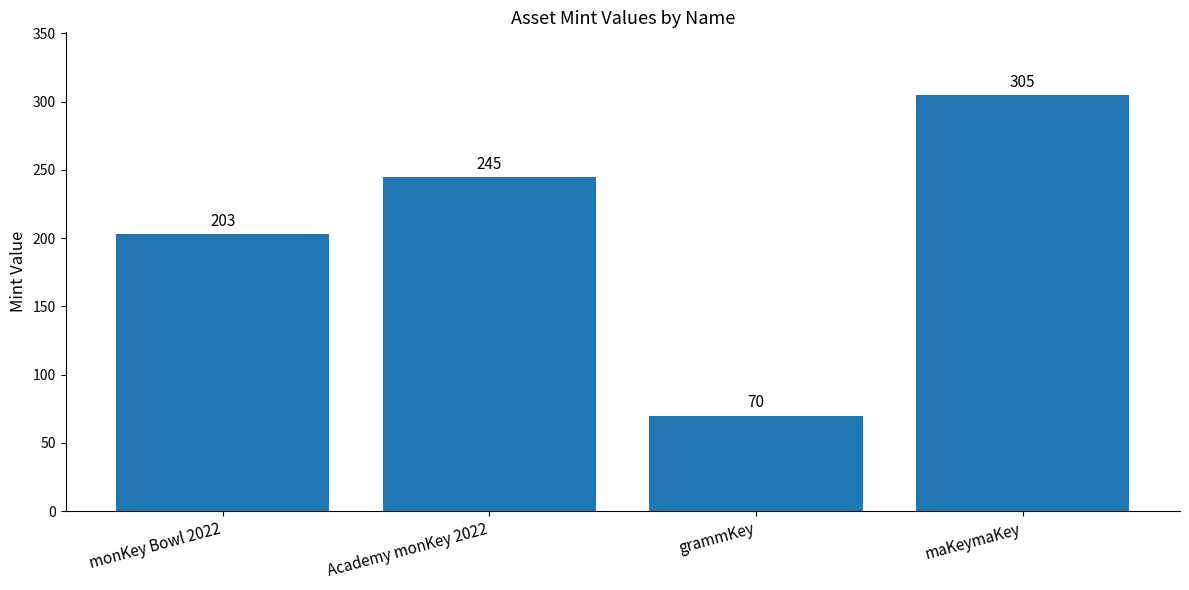

What is the difference between the maximum and minimum values?

235